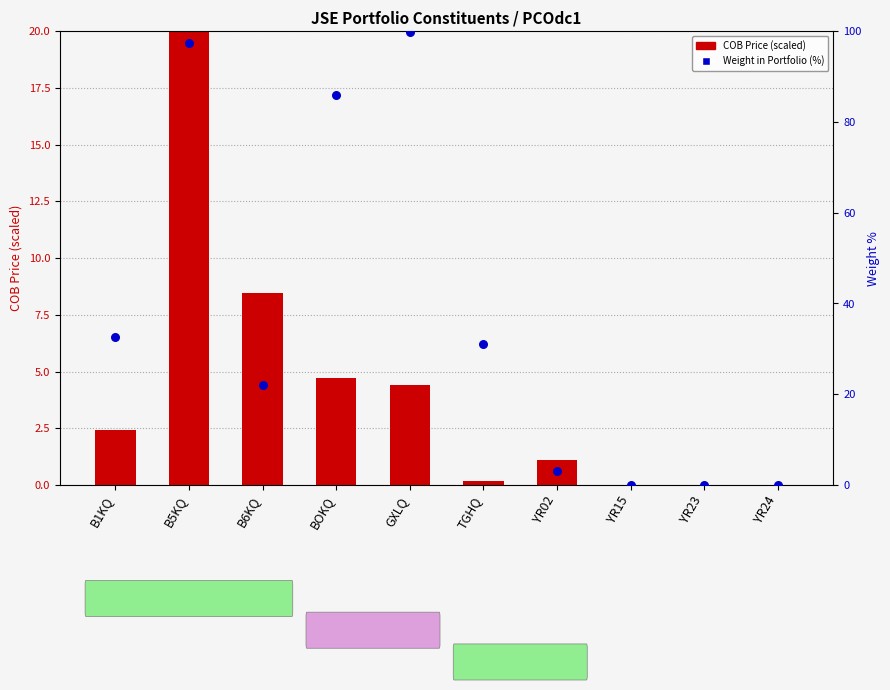

Which series has the largest total across all categories?

Weight in Portfolio (%)